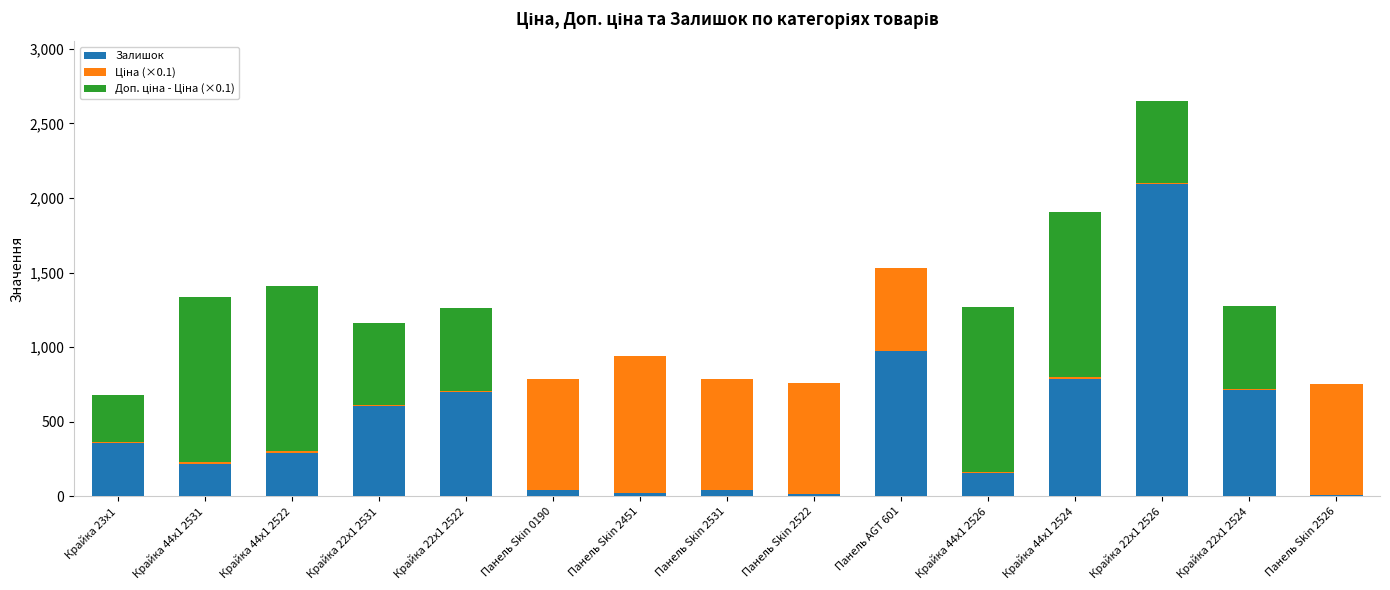

The Залишок series shows 153.0 at Крайка 44x1 2526. True or false?

True